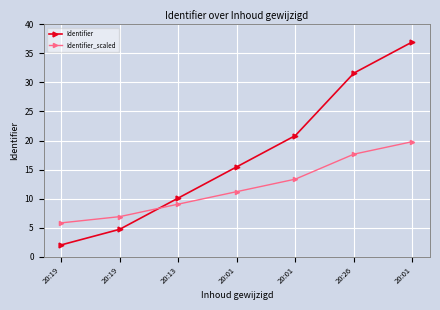

Is it true that Identifier equals 16.5 at 20:13?

False